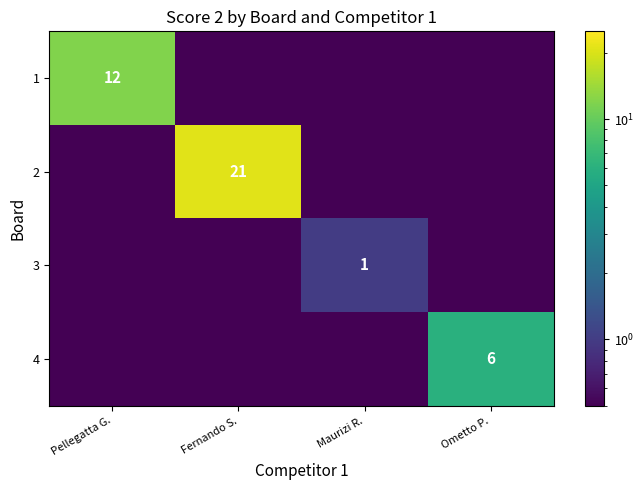

The value of 1 at Pellegatta G. is 12.0. True or false?

True